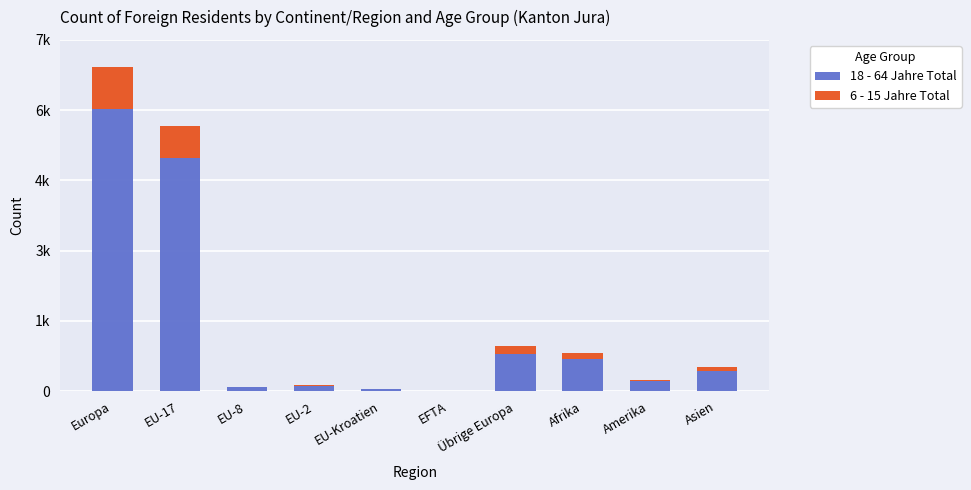

What is the lowest value of the 18 - 64 Jahre Total series?

6